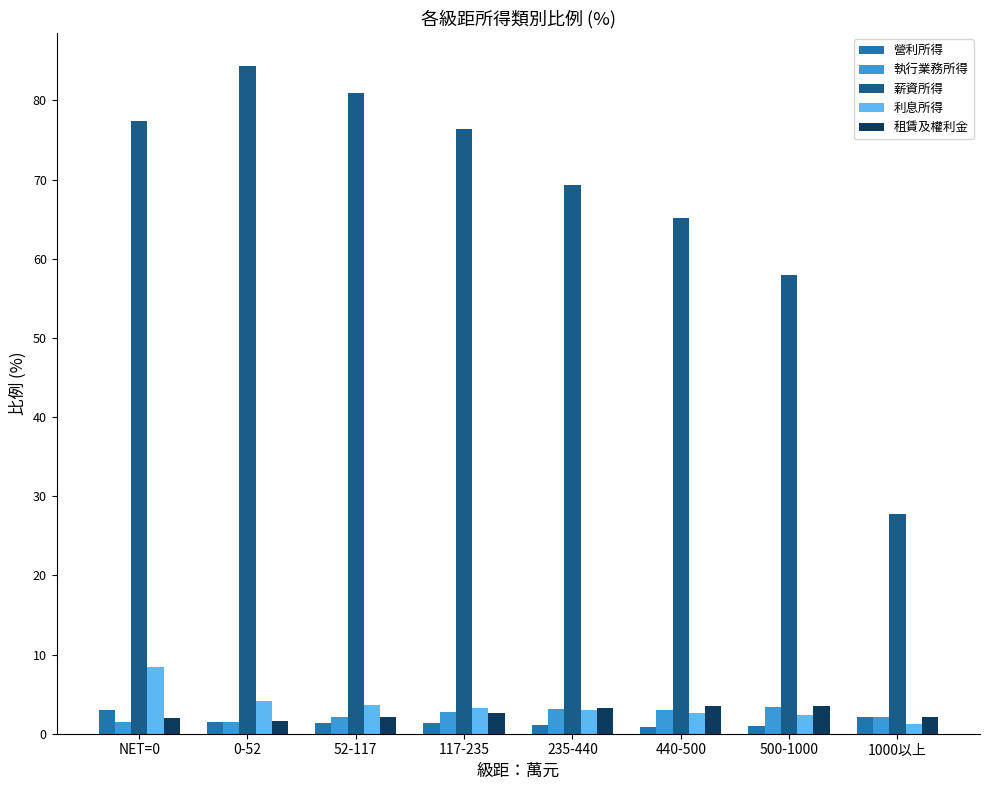

At how many categories does at least one series exceed 78?

2